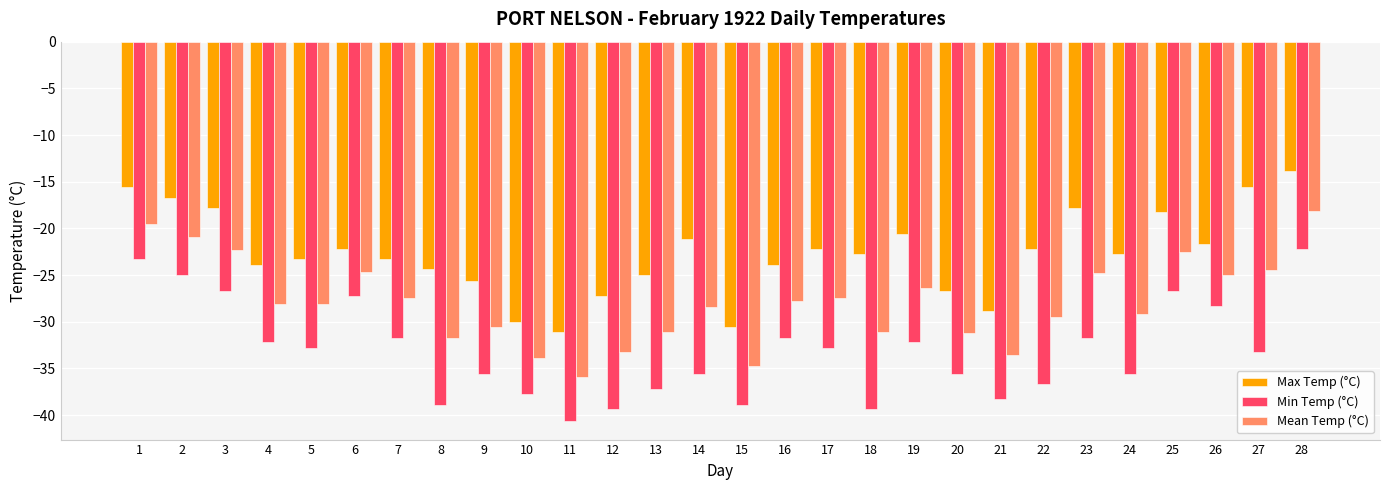

The Max Temp (°C) series shows -19.6 at 21. True or false?

False